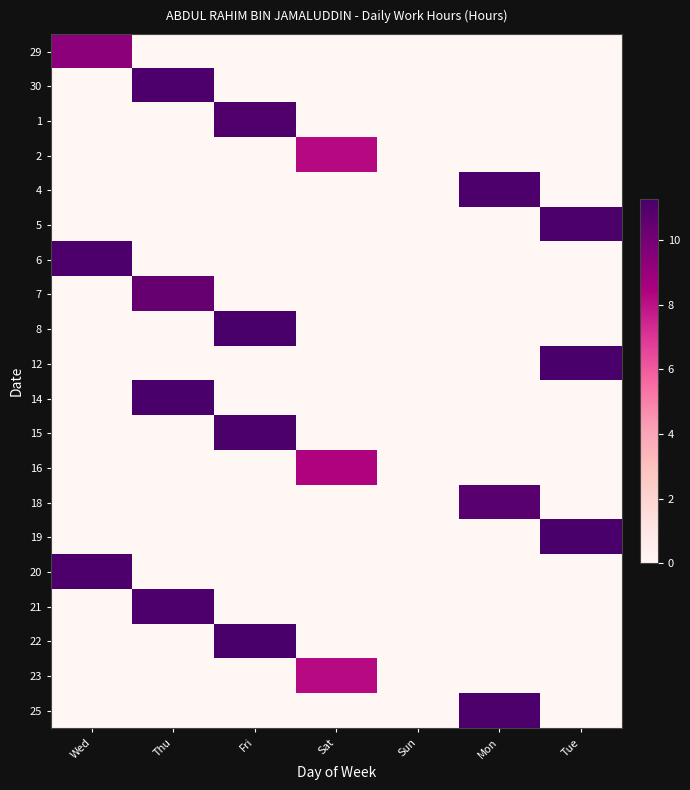

How many data points does each series have?

7